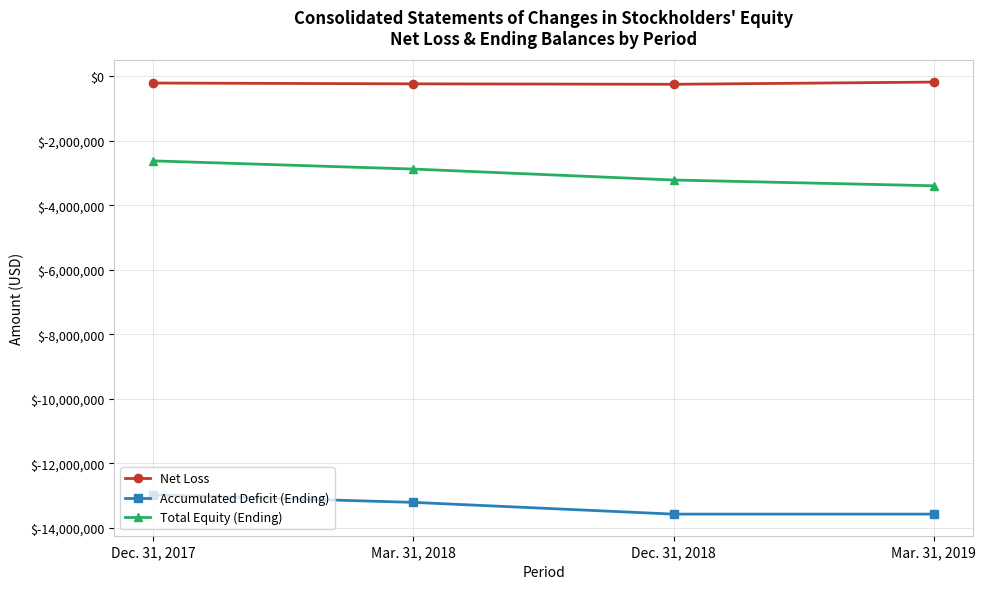

What are all the series names shown in the legend?

Net Loss, Accumulated Deficit (Ending), Total Equity (Ending)